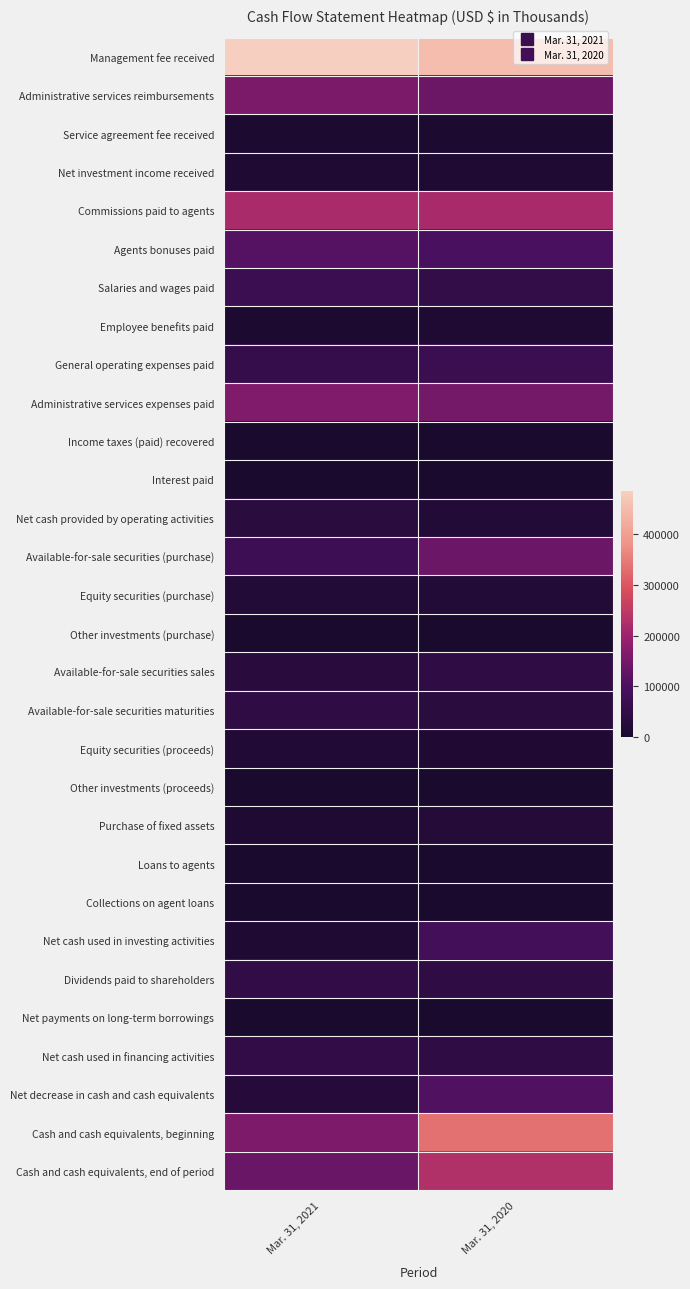

What is the spread (max minus min) of values at Mar. 31, 2020?

453622